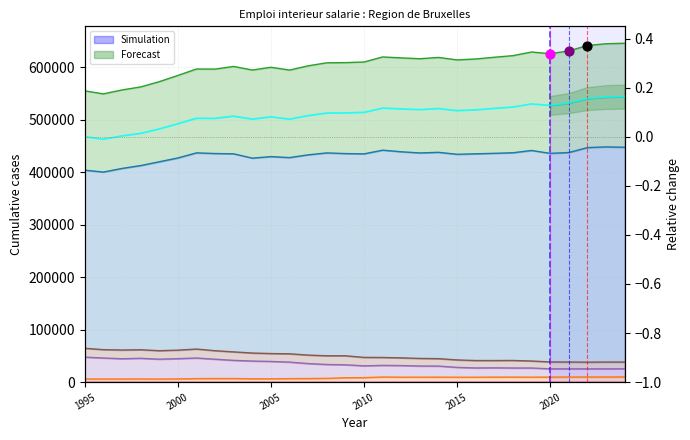

What is the change in value from 2005 to 13?

+0.1